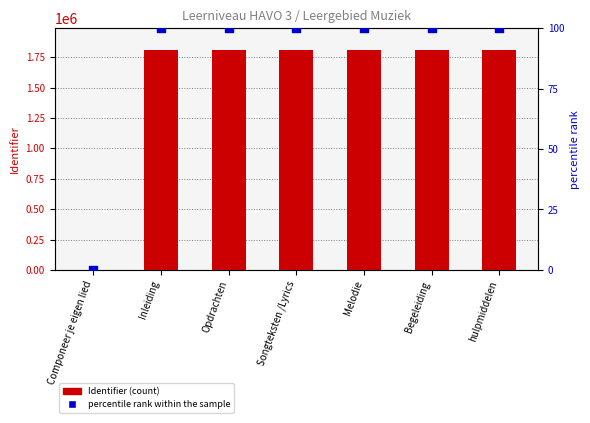

Is the value of percentile rank within the sample at Componeer je eigen lied greater than the value of Identifier (count) at hulpmiddelen?

No